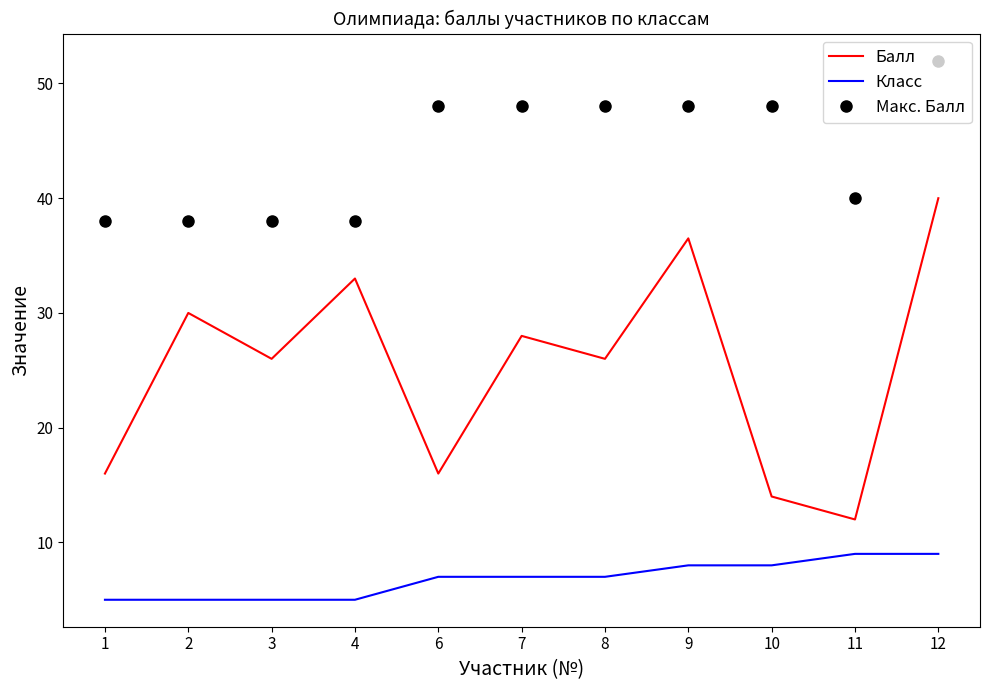

Is the value of Класс at 9 greater than the value of Макс. Балл at 11?

No